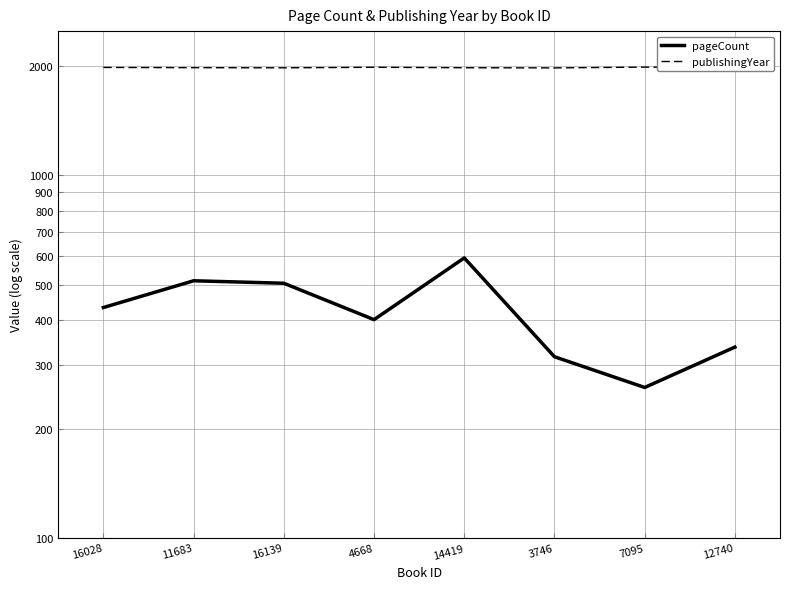

What is the difference between the maximum and minimum values in the pageCount series?

332